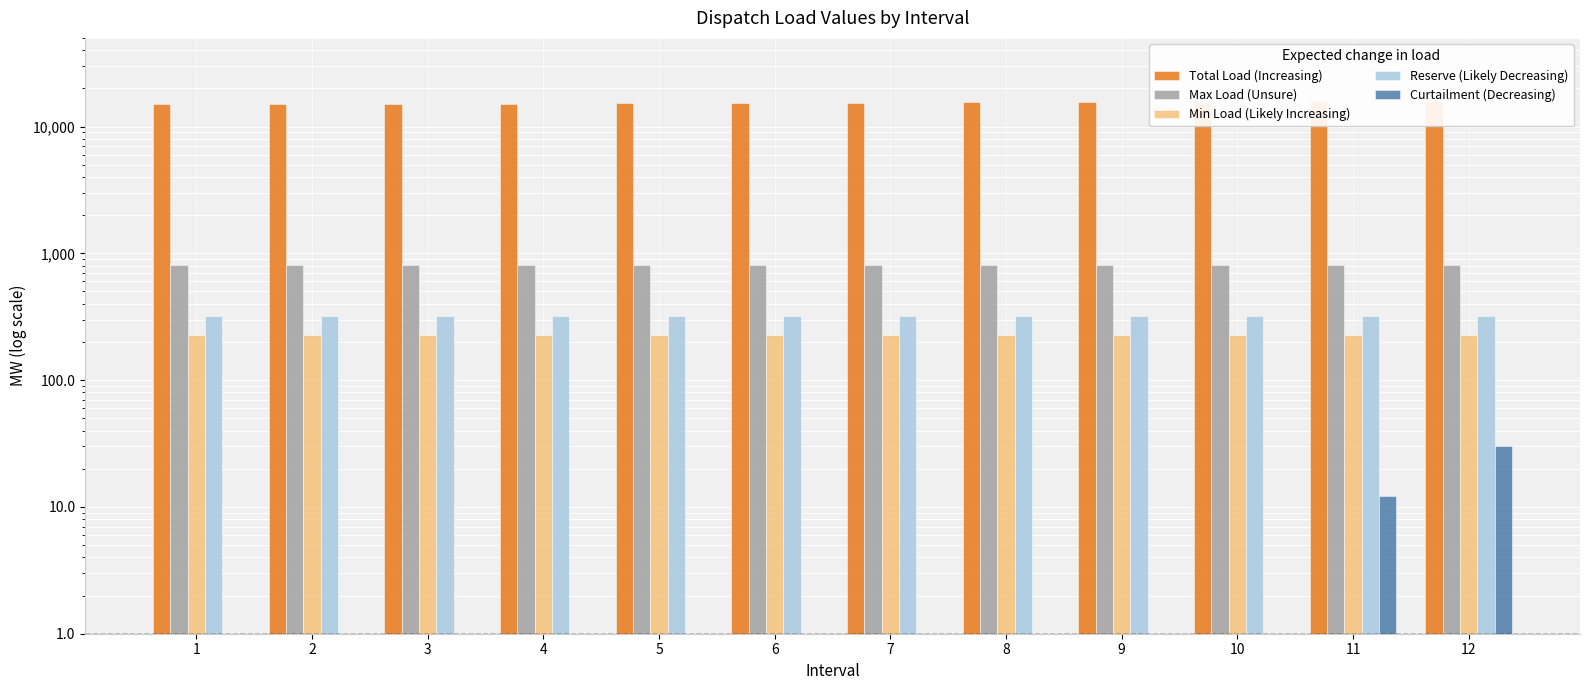

What are all the series names shown in the legend?

Total Load (Increasing), Max Load (Unsure), Min Load (Likely Increasing), Reserve (Likely Decreasing), Curtailment (Decreasing)